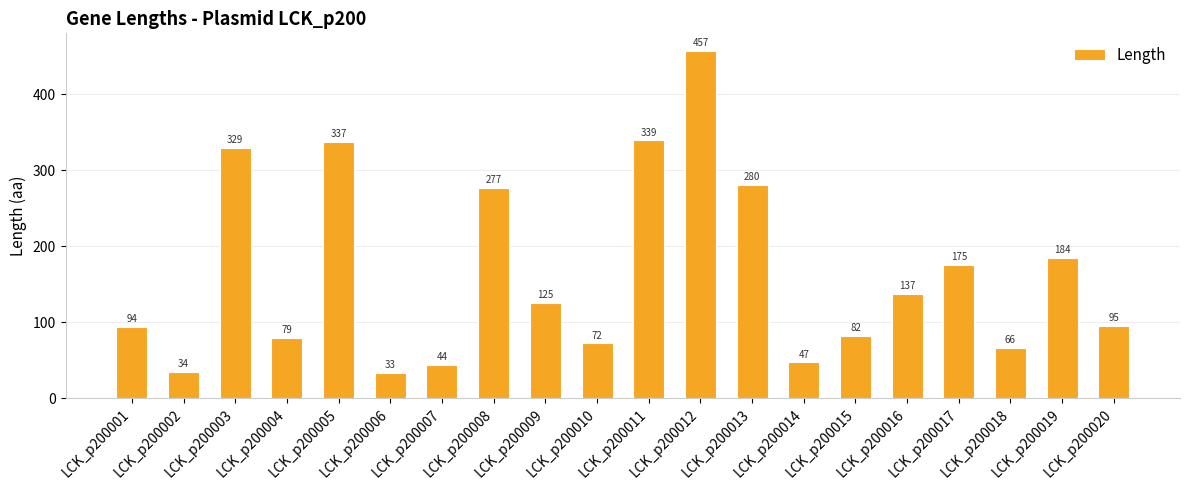

What is the sum of the values at LCK_p200001 and LCK_p200005?

431